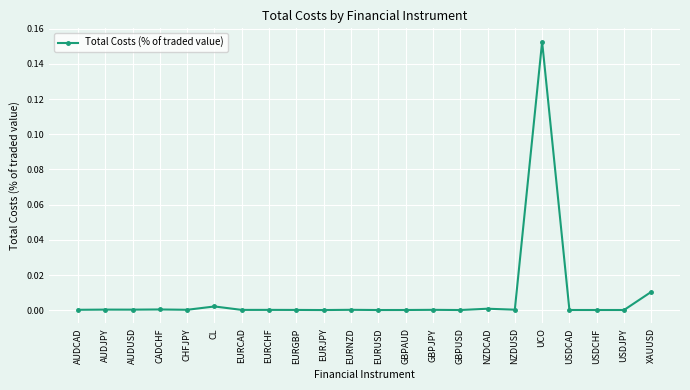

Is it true that the value at XAUUSD is 0.0?

True